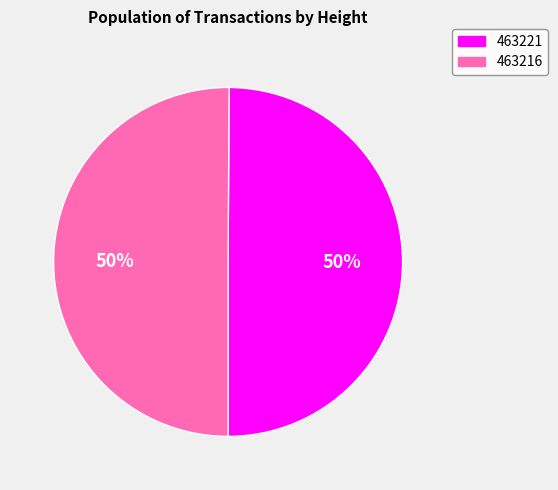

Is the sum of 463221 and 463216 greater than half?

Yes